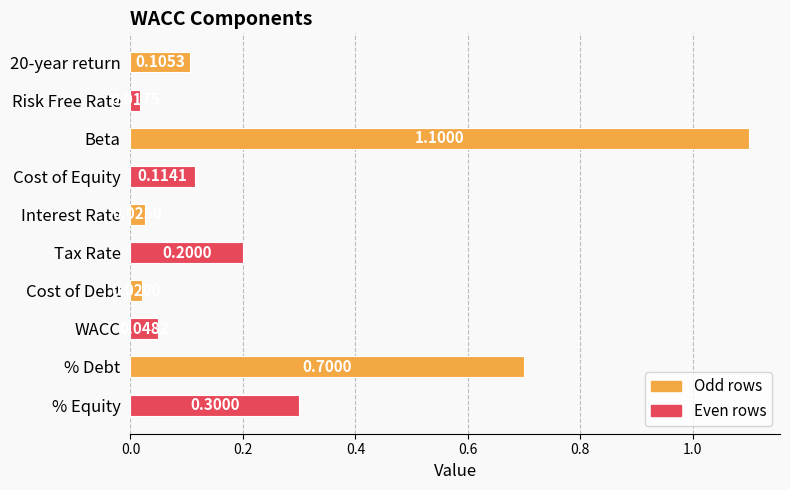

What is the label of the 1st bar from the bottom?

% Equity